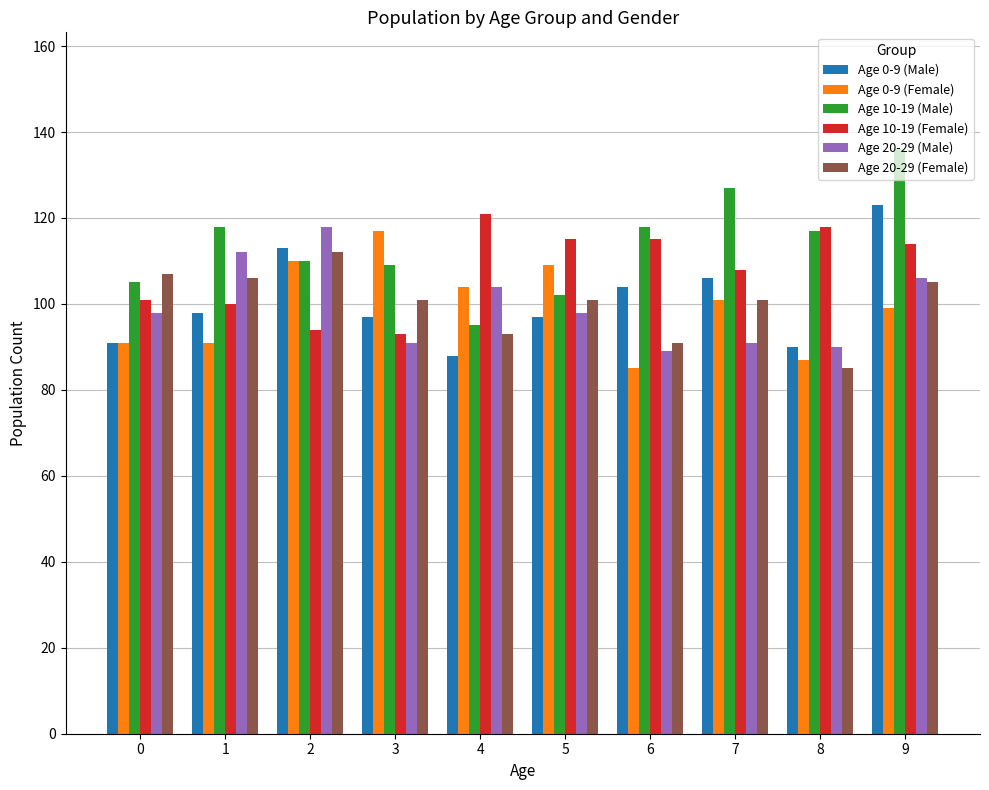

The Age 20-29 (Female) series shows 181 at 0. True or false?

False